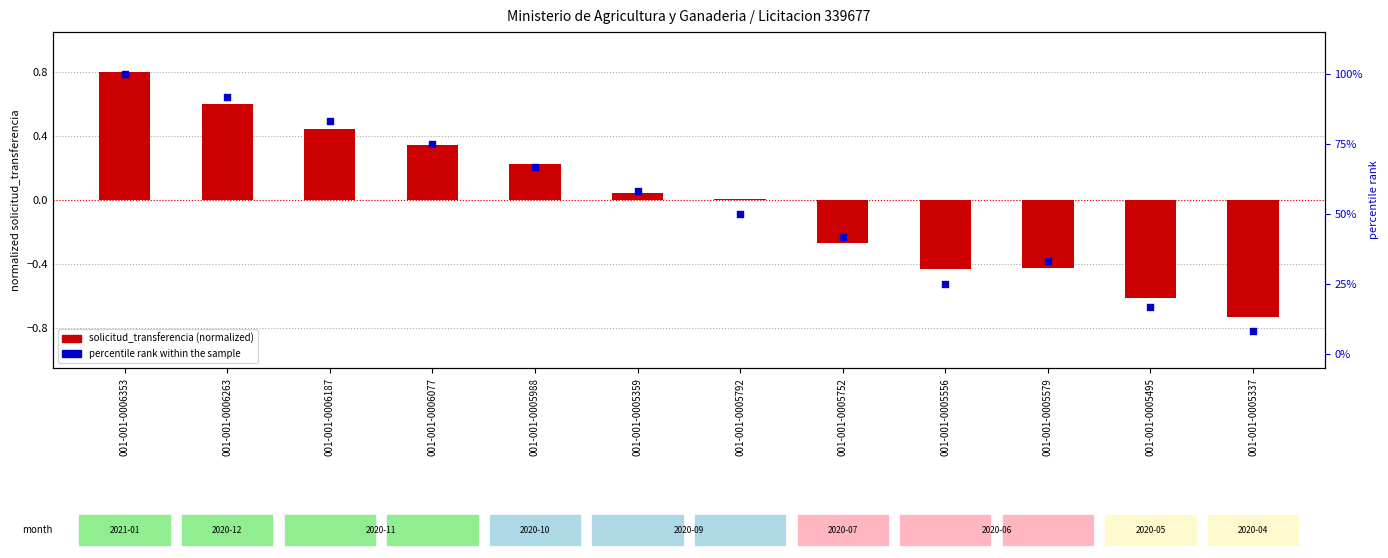

At how many categories does at least one series exceed 72?

4